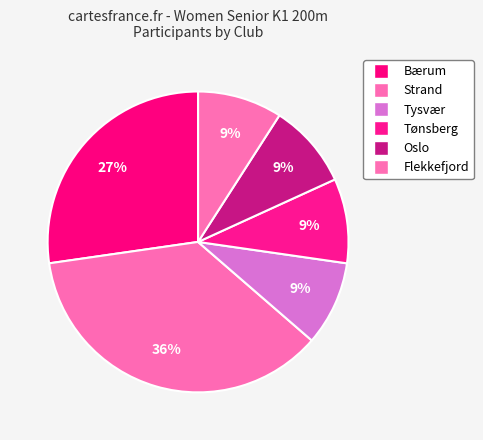

Approximately how many times larger is the value at Flekkefjord compared to Bærum?

0.3